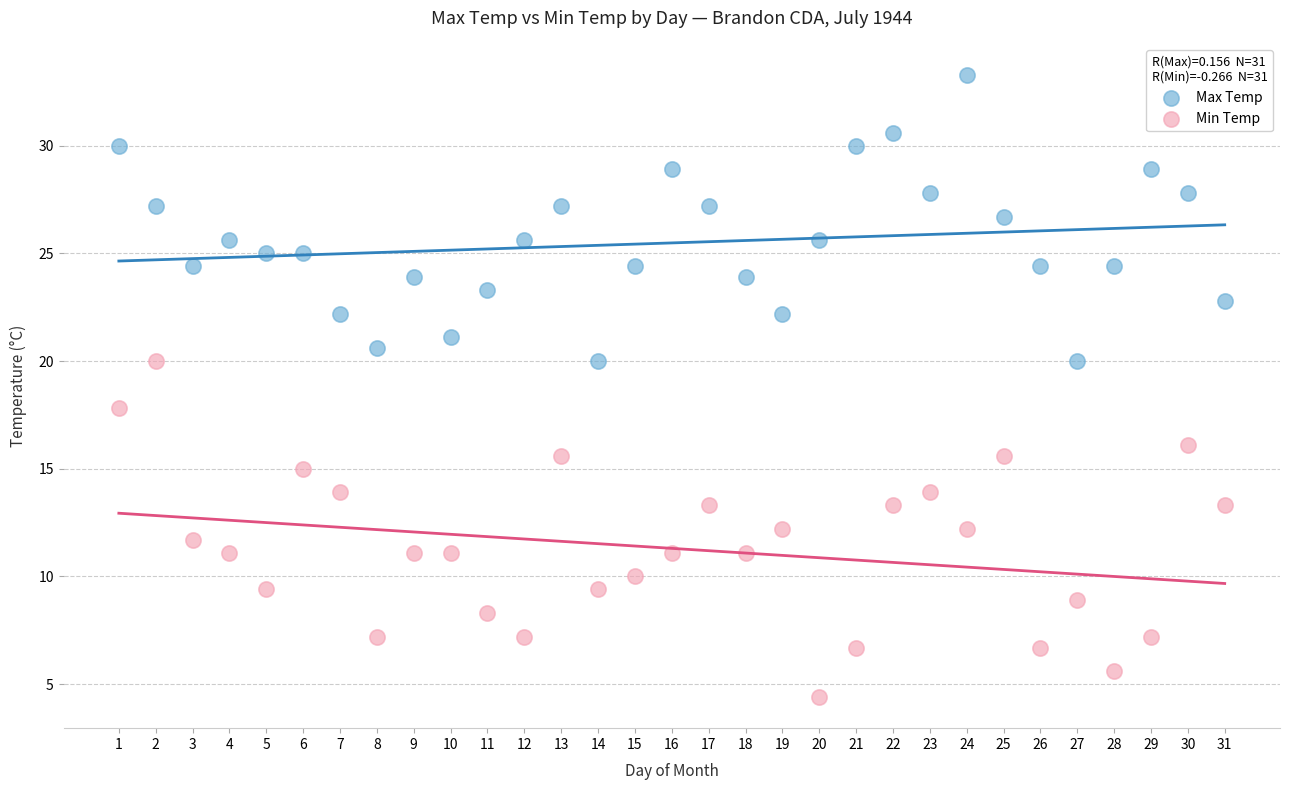

Which series has the largest Y range (max minus min)?

Min Temp